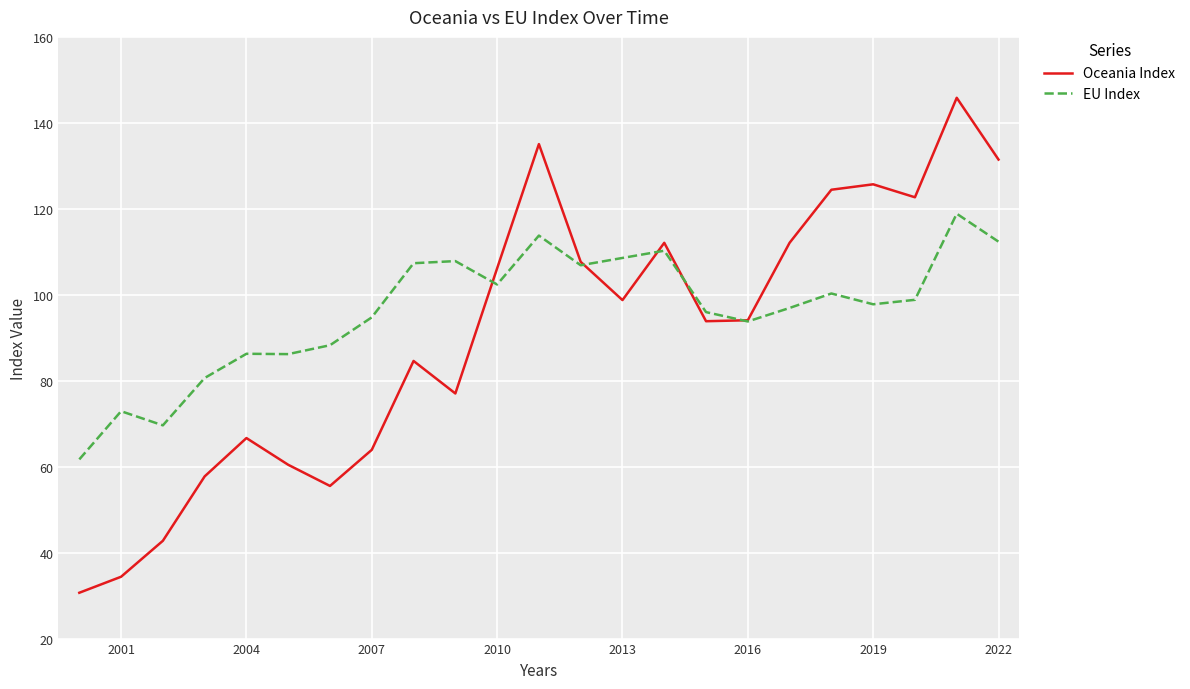

What is the minimum value for Oceania Index?

30.7